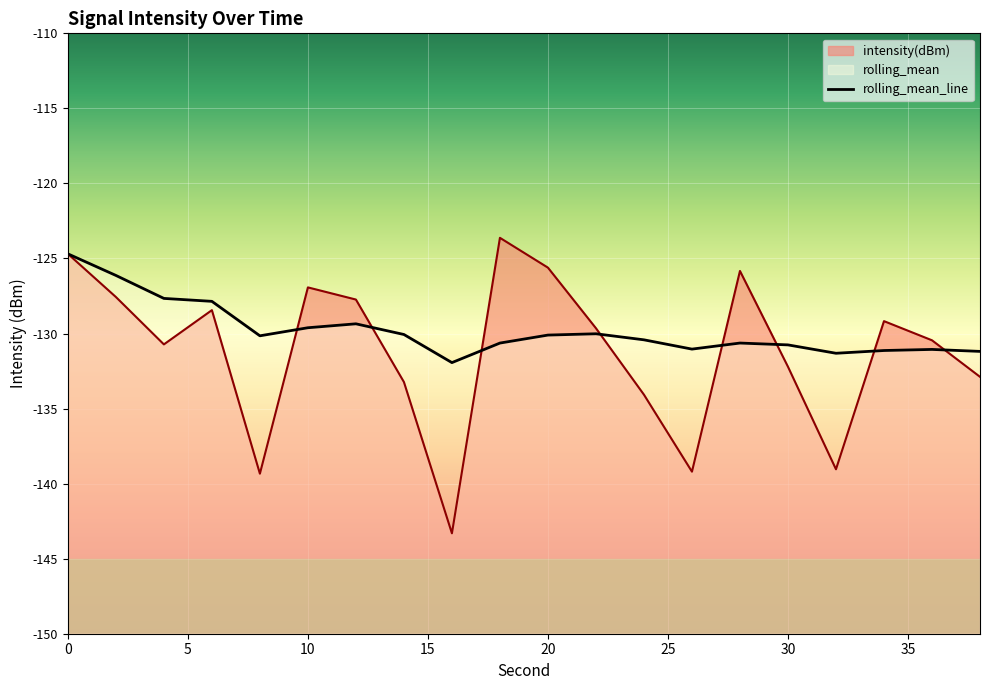

Which series ends up on top after the final intersection of intensity(dBm) and rolling_mean?

rolling_mean